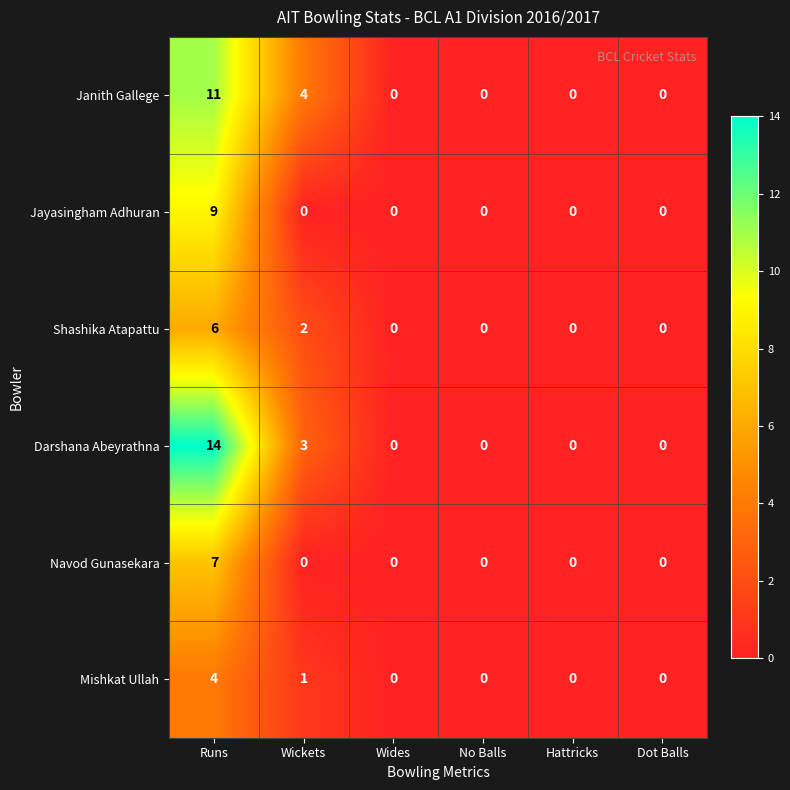

How many Darshana Abeyrathna values are between 0 and 3?

5